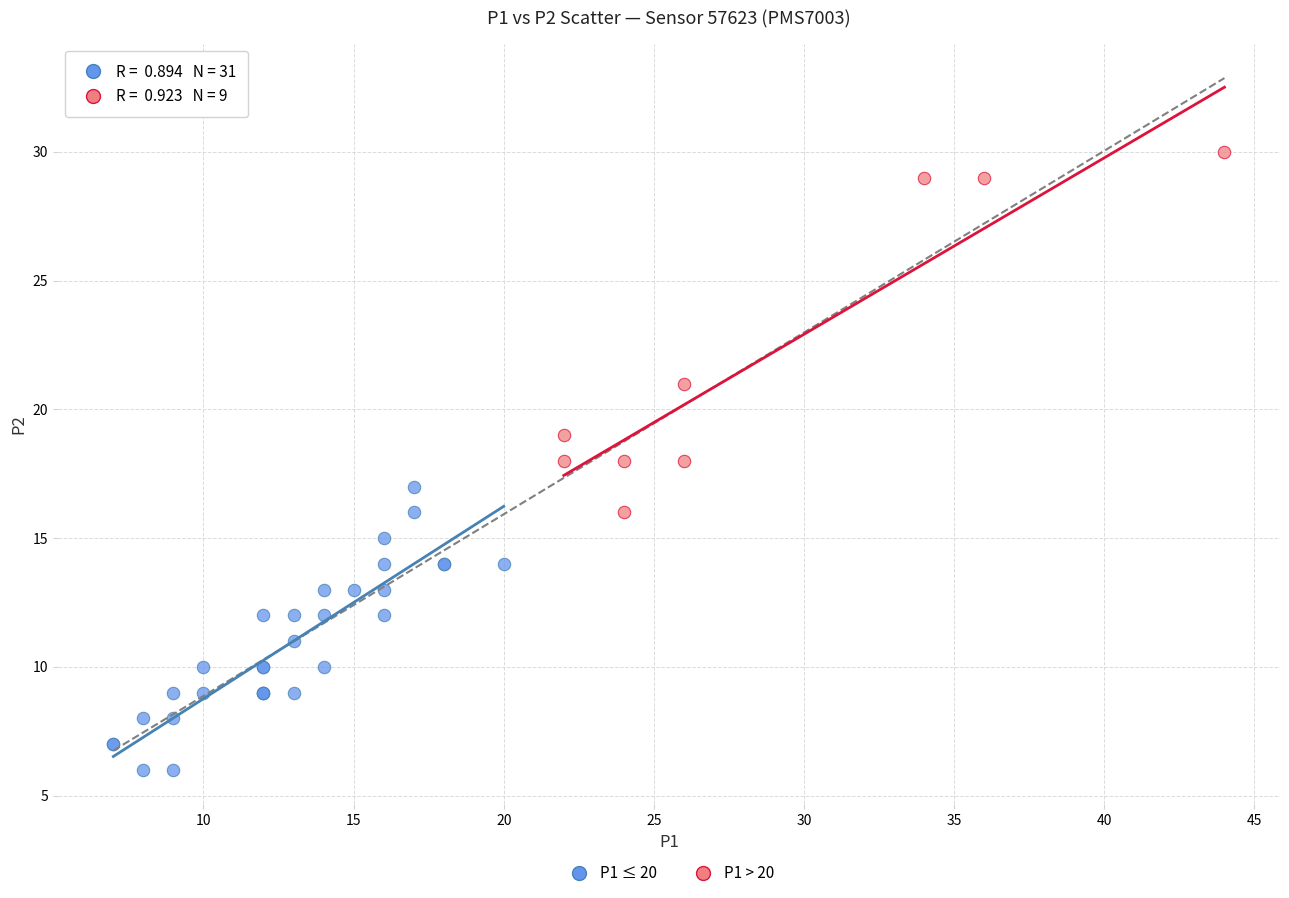

Which series has the widest spread of Y values?

P1 > 20